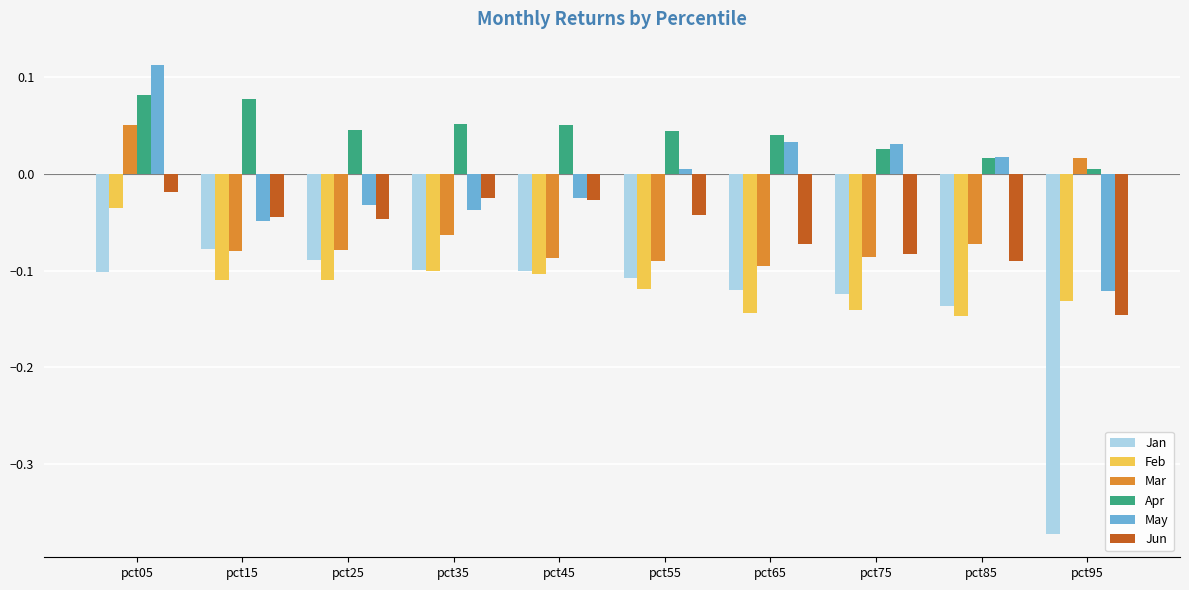

Which label corresponds to the smallest value in the chart?

pct95